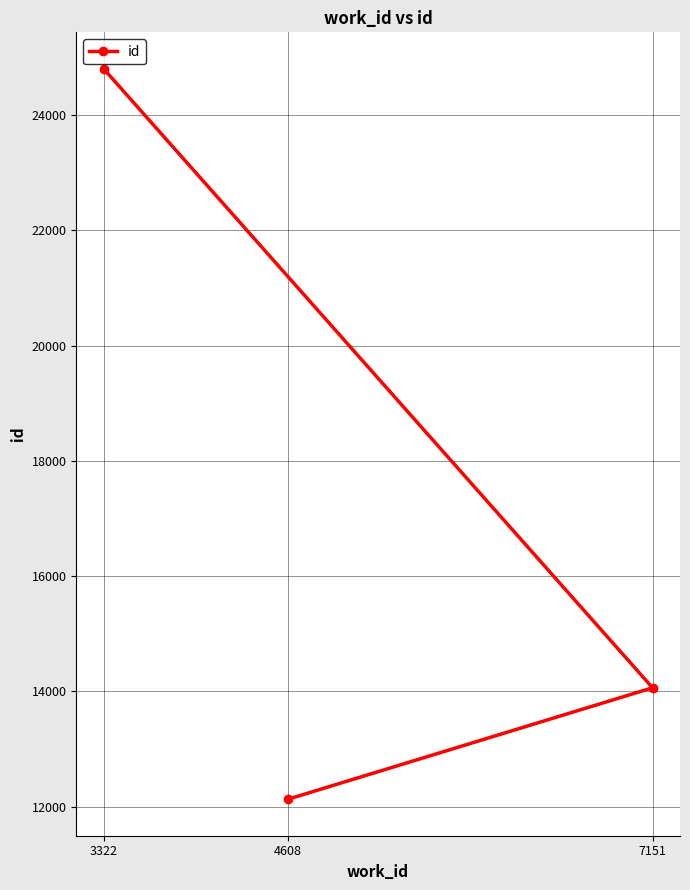

What is the sum of all values?

50997